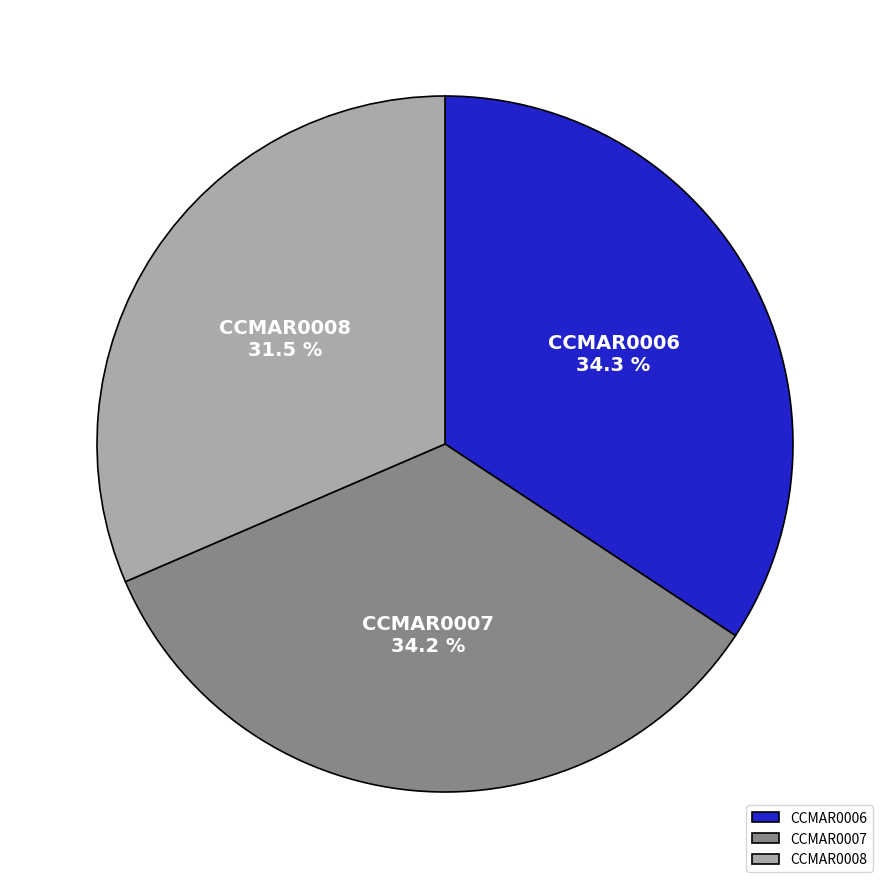

Does CCMAR0006 represent more than half of the total?

No